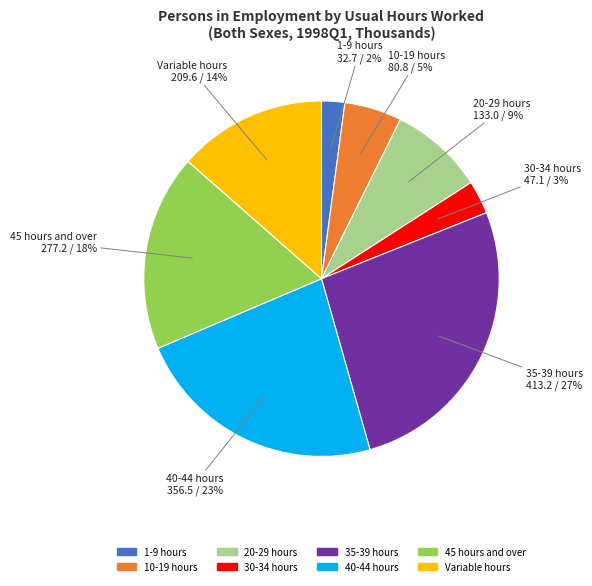

To the nearest percent, what portion does 40-44 hours represent?

23%